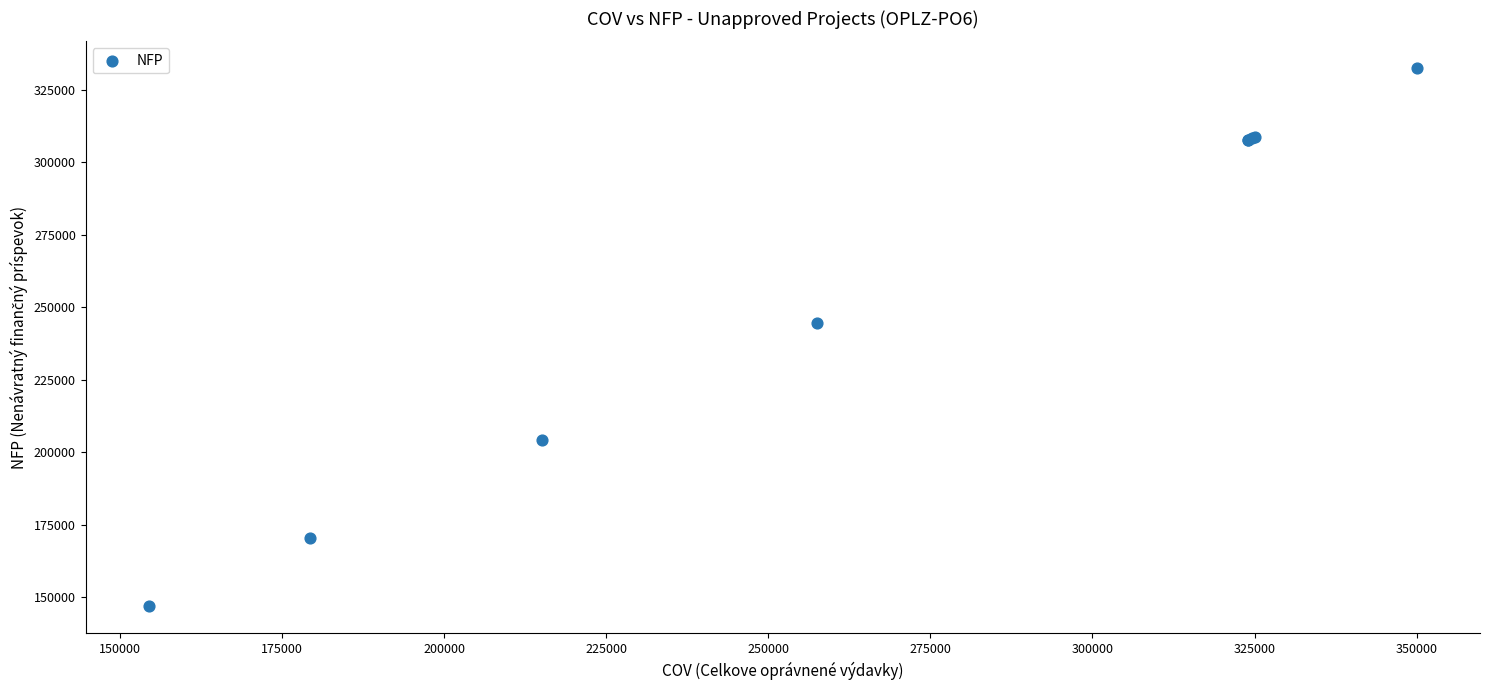

What Y value in the scatter plot is closest to 239637?

244625.0